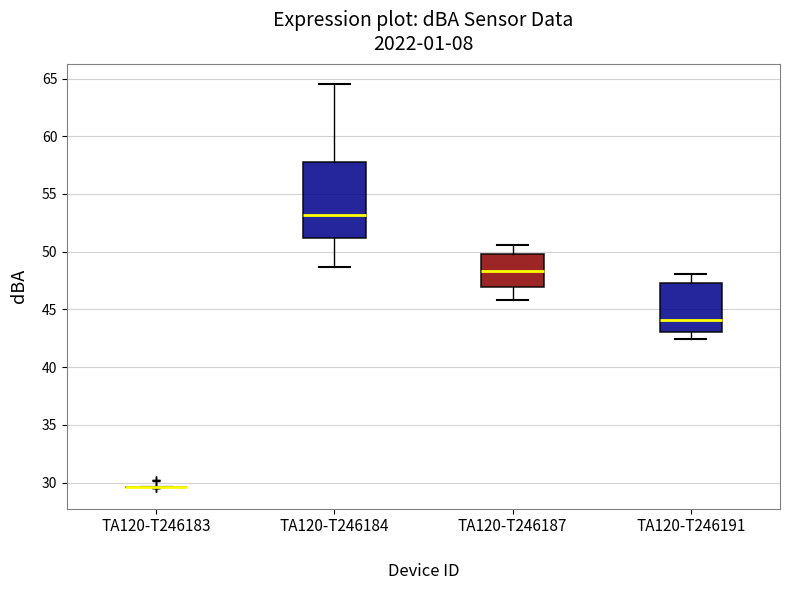

Where does the lower whisker of the box for TA120-T246191 end on the y-axis? The values are not printed on the chart, so give them approximately, as read against the axis.

42.5